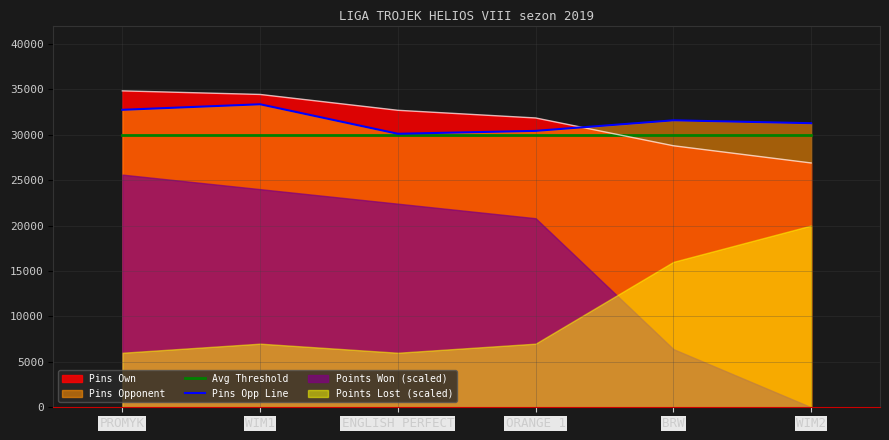

True or false: Avg Threshold has more than 2 interior local peaks.

False